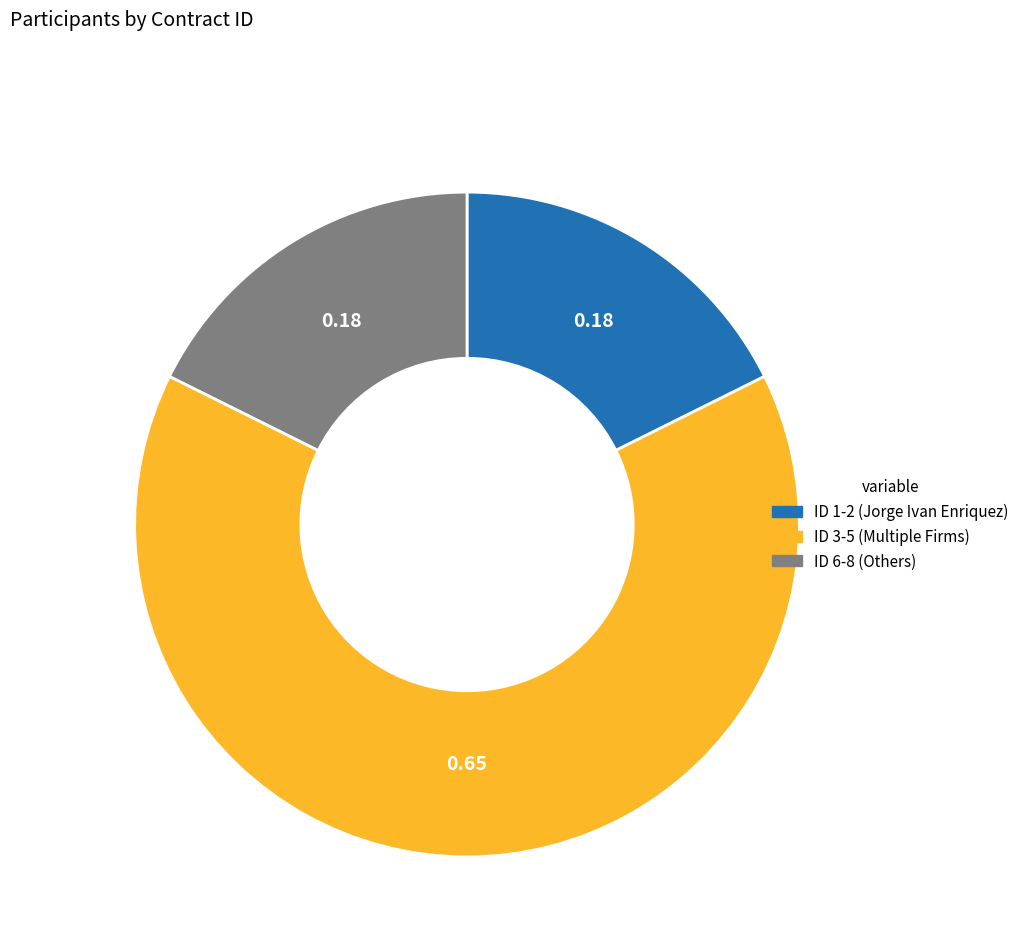

What is the ratio of the value at ID 3-5 (Multiple Firms) to the value at ID 1-2 (Jorge Ivan Enriquez)?

3.7